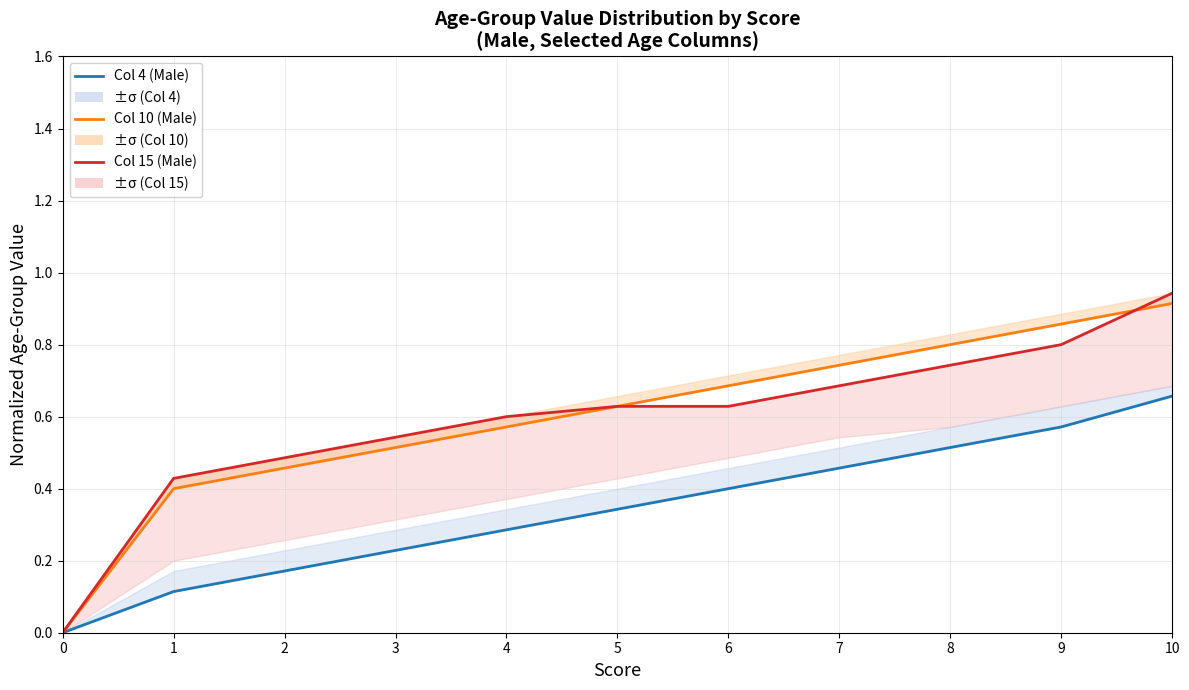

The Col 4 (Male) series shows 0.6 at 9. True or false?

True